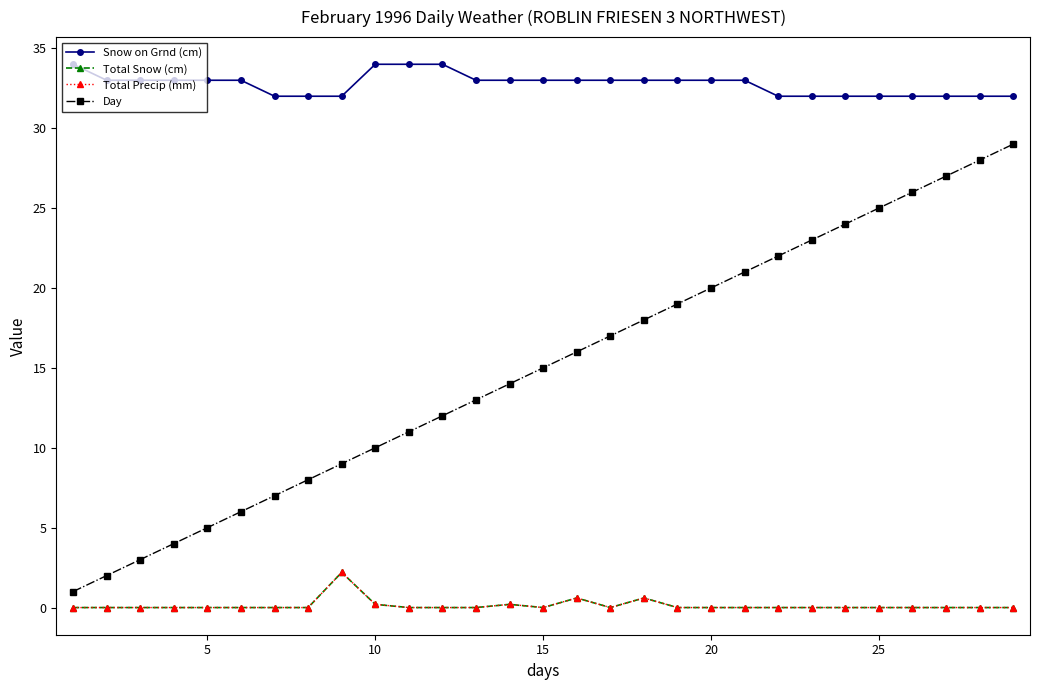

Reading left to right, extract all data points from this chart.

Snow on Grnd (cm): 34.0	33.0	33.0	33.0	33.0	33.0	32.0	32.0	32.0	34.0	34.0	34.0	33.0	33.0	33.0	33.0	33.0	33.0	33.0	33.0	33.0	32.0	32.0	32.0	32.0	32.0	32.0	32.0	32.0
Total Snow (cm): 0.0	0.0	0.0	0.0	0.0	0.0	0.0	0.0	2.2	0.2	0.0	0.0	0.0	0.2	0.0	0.6	0.0	0.6	0.0	0.0	0.0	0.0	0.0	0.0	0.0	0.0	0.0	0.0	0.0
Total Precip (mm): 0.0	0.0	0.0	0.0	0.0	0.0	0.0	0.0	2.2	0.2	0.0	0.0	0.0	0.2	0.0	0.6	0.0	0.6	0.0	0.0	0.0	0.0	0.0	0.0	0.0	0.0	0.0	0.0	0.0
Day: 1.0	2.0	3.0	4.0	5.0	6.0	7.0	8.0	9.0	10.0	11.0	12.0	13.0	14.0	15.0	16.0	17.0	18.0	19.0	20.0	21.0	22.0	23.0	24.0	25.0	26.0	27.0	28.0	29.0